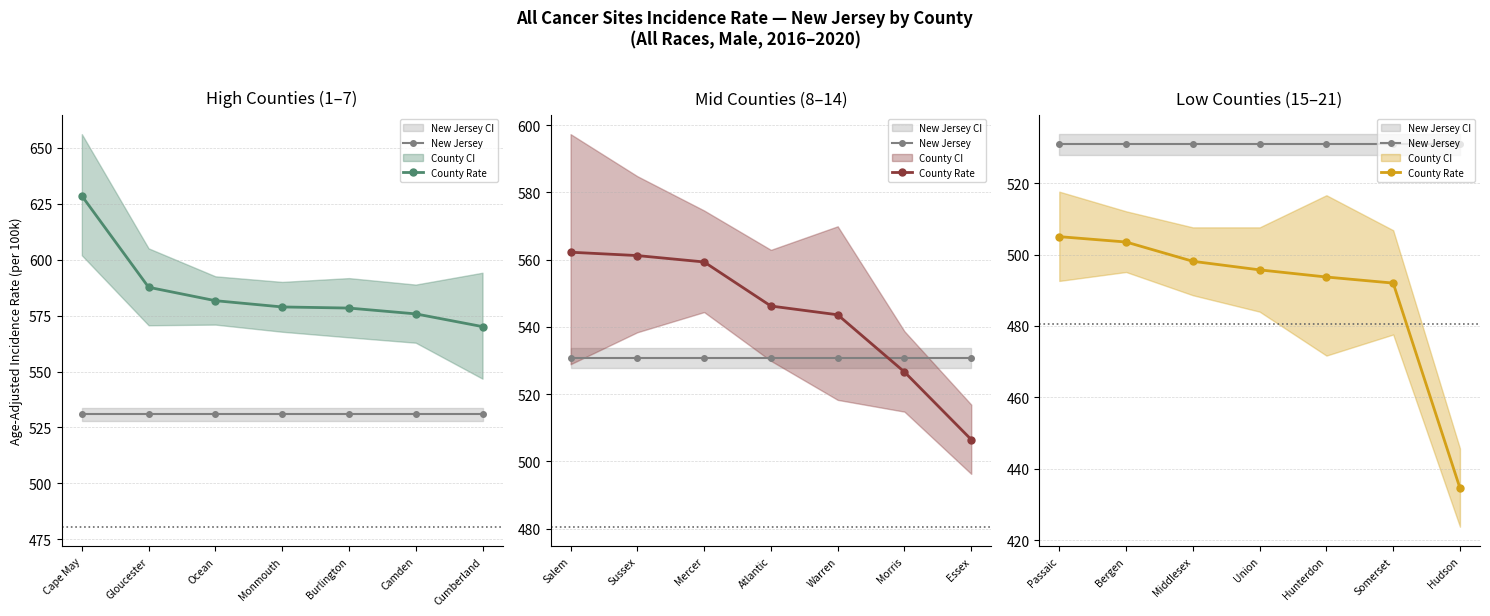

Which series changed the most between Middlesex and Union?

Lower 95% CI